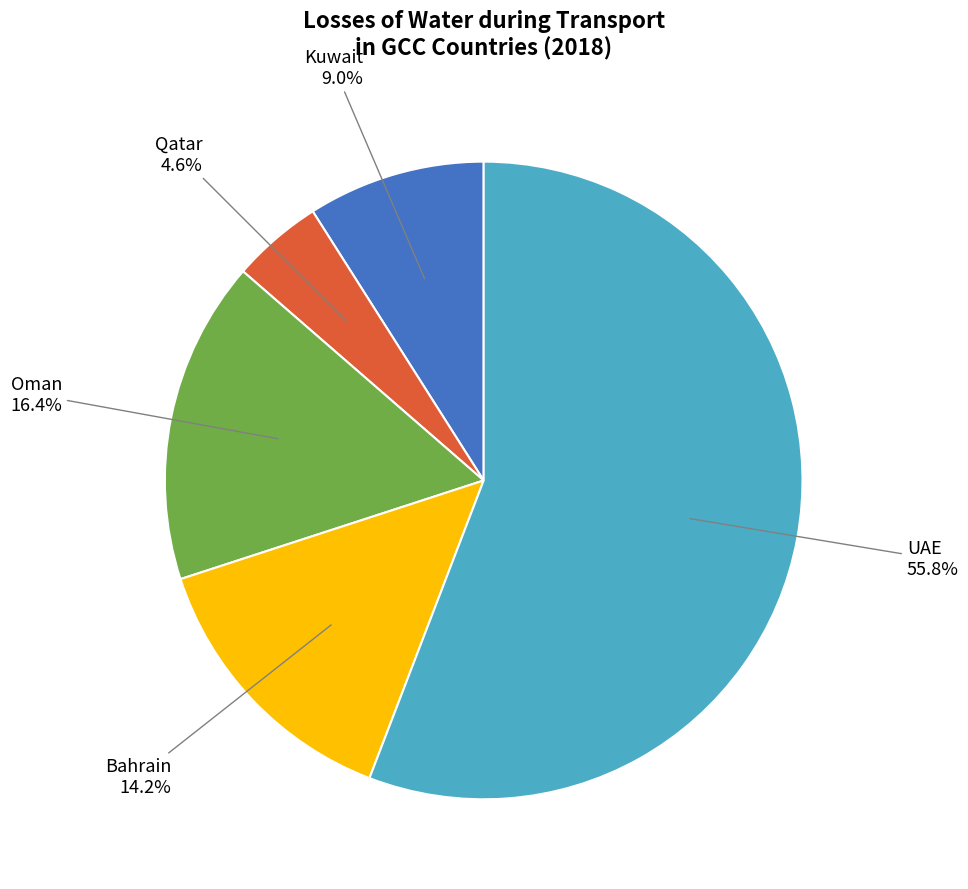

Is there a majority slice in this chart?

Yes